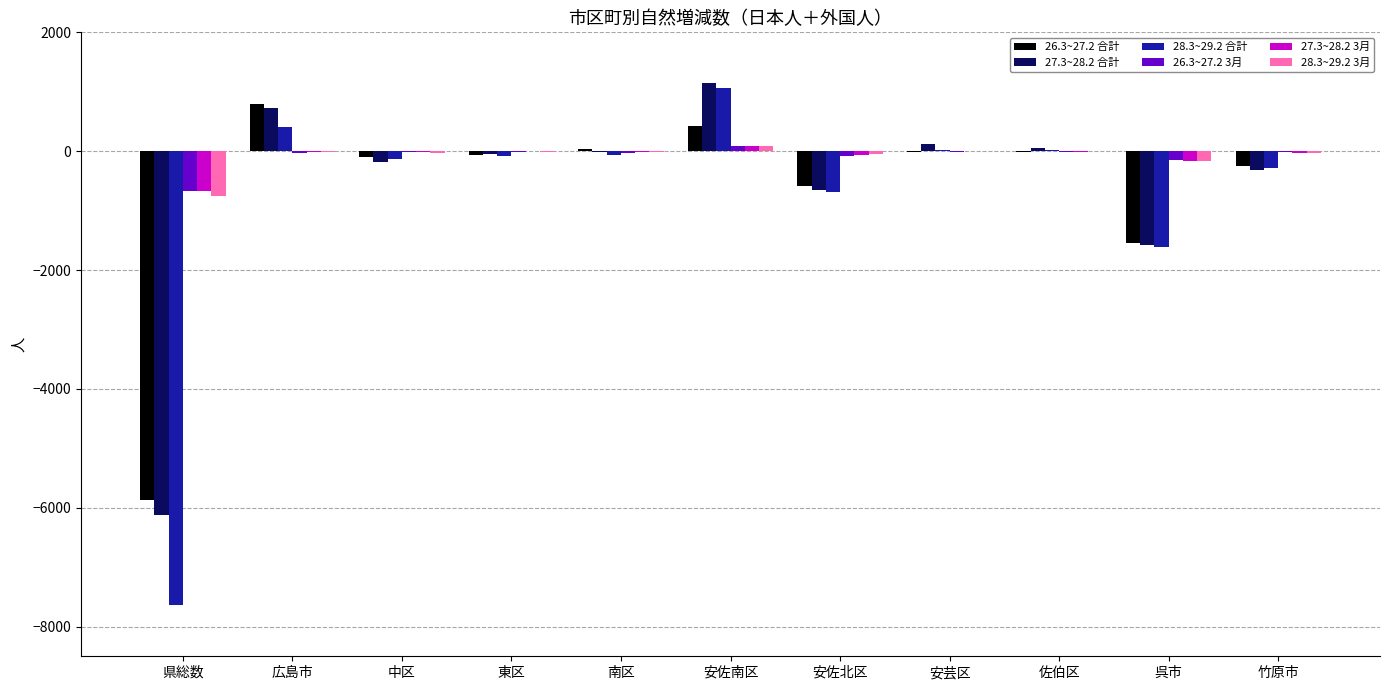

What value does the 28.3~29.2 3月 series have at 佐伯区?

-3